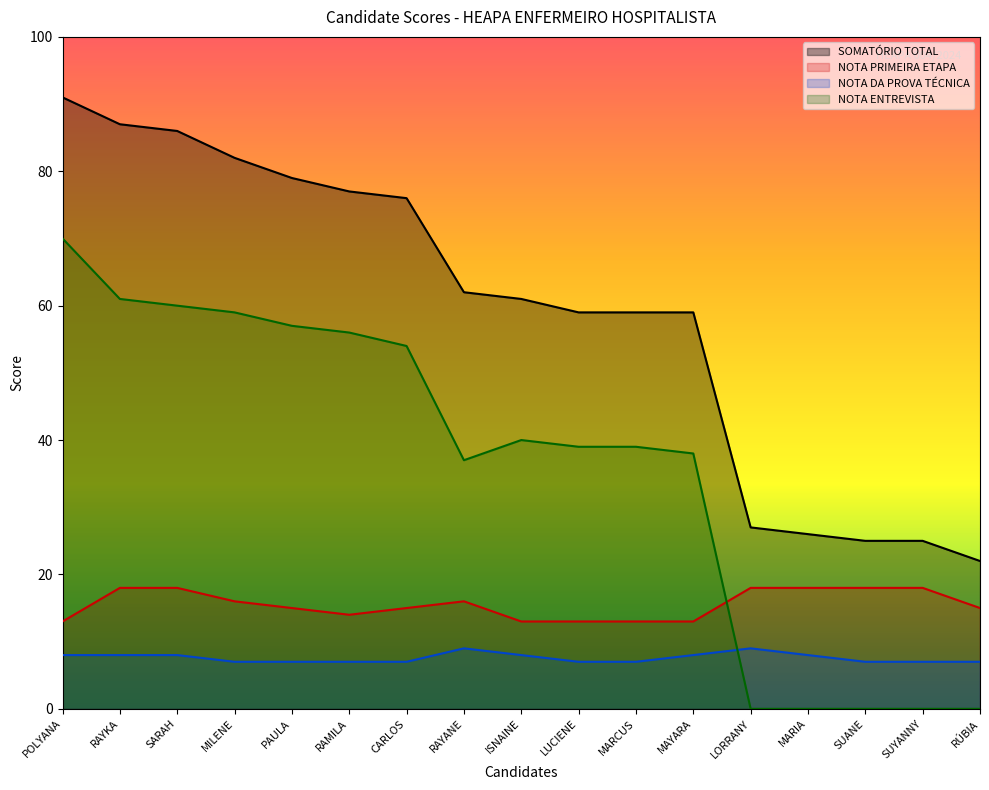

At which label does NOTA PRIMEIRA ETAPA first exceed 15?

RAYKA